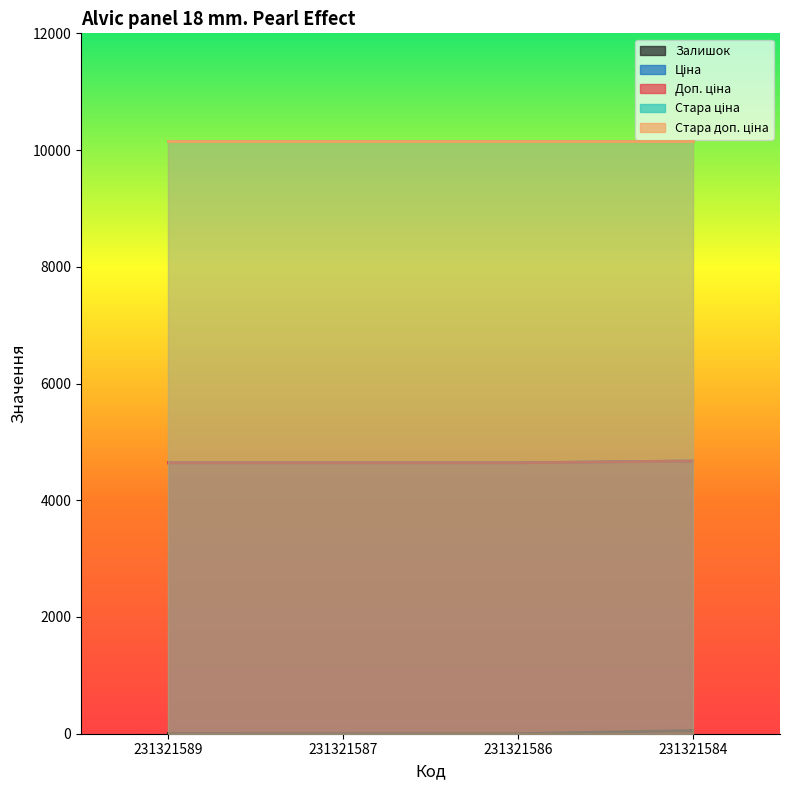

True or false: Залишок and Доп. ціна intersect in this chart.

False